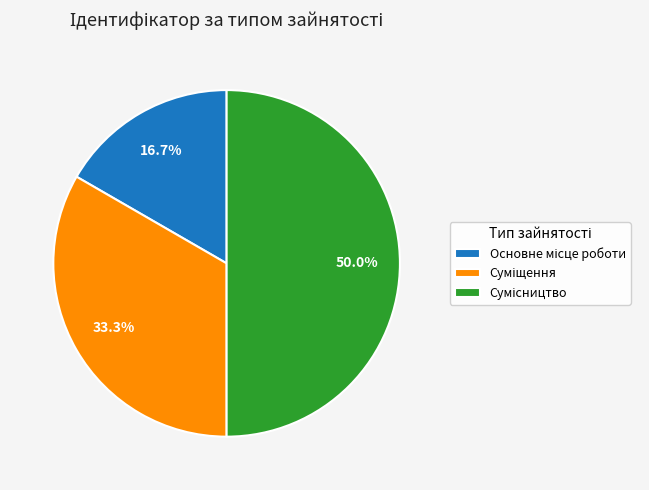

Is it true that Основне місце роботи is 4% of the pie?

False